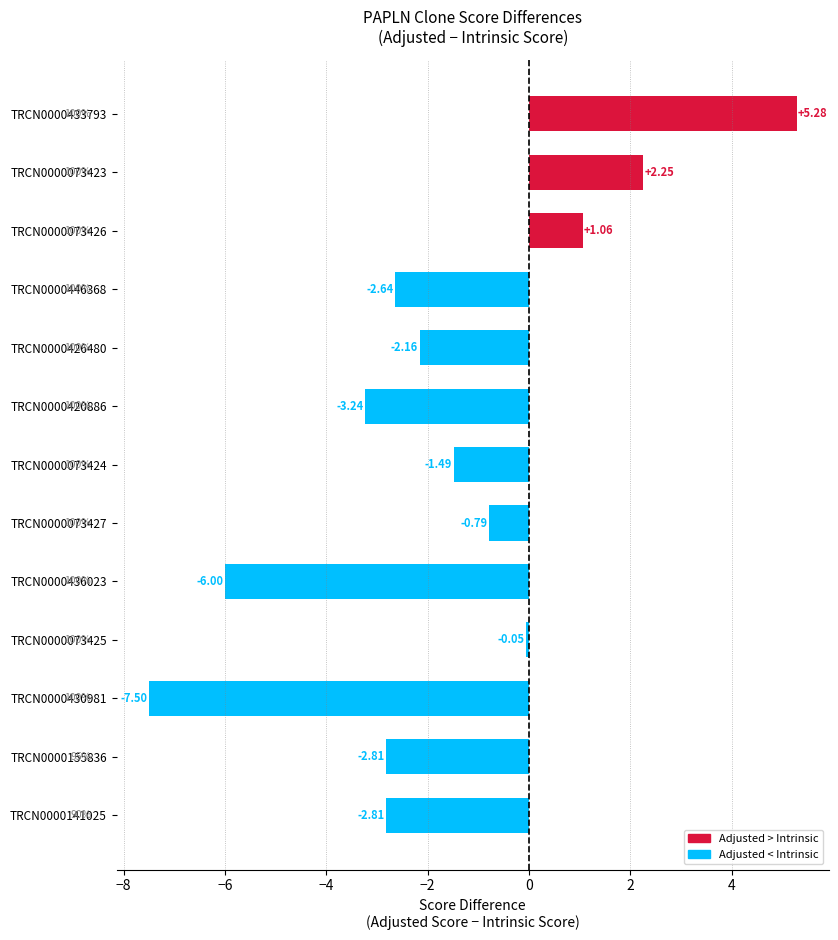

At which category does the chart reach its minimum across all series?

TRCN0000430981